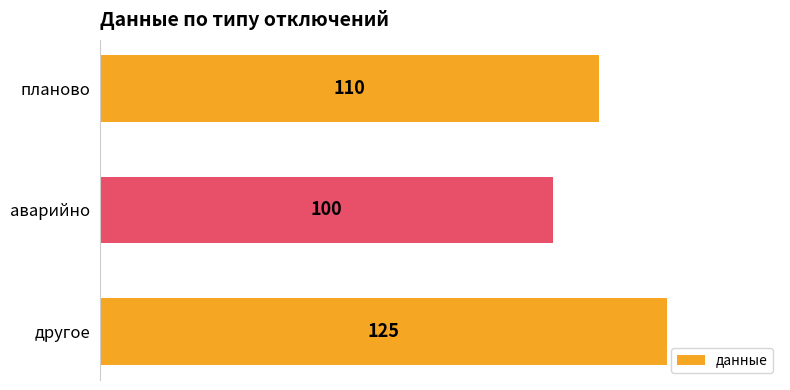

How many values are below 110?

1